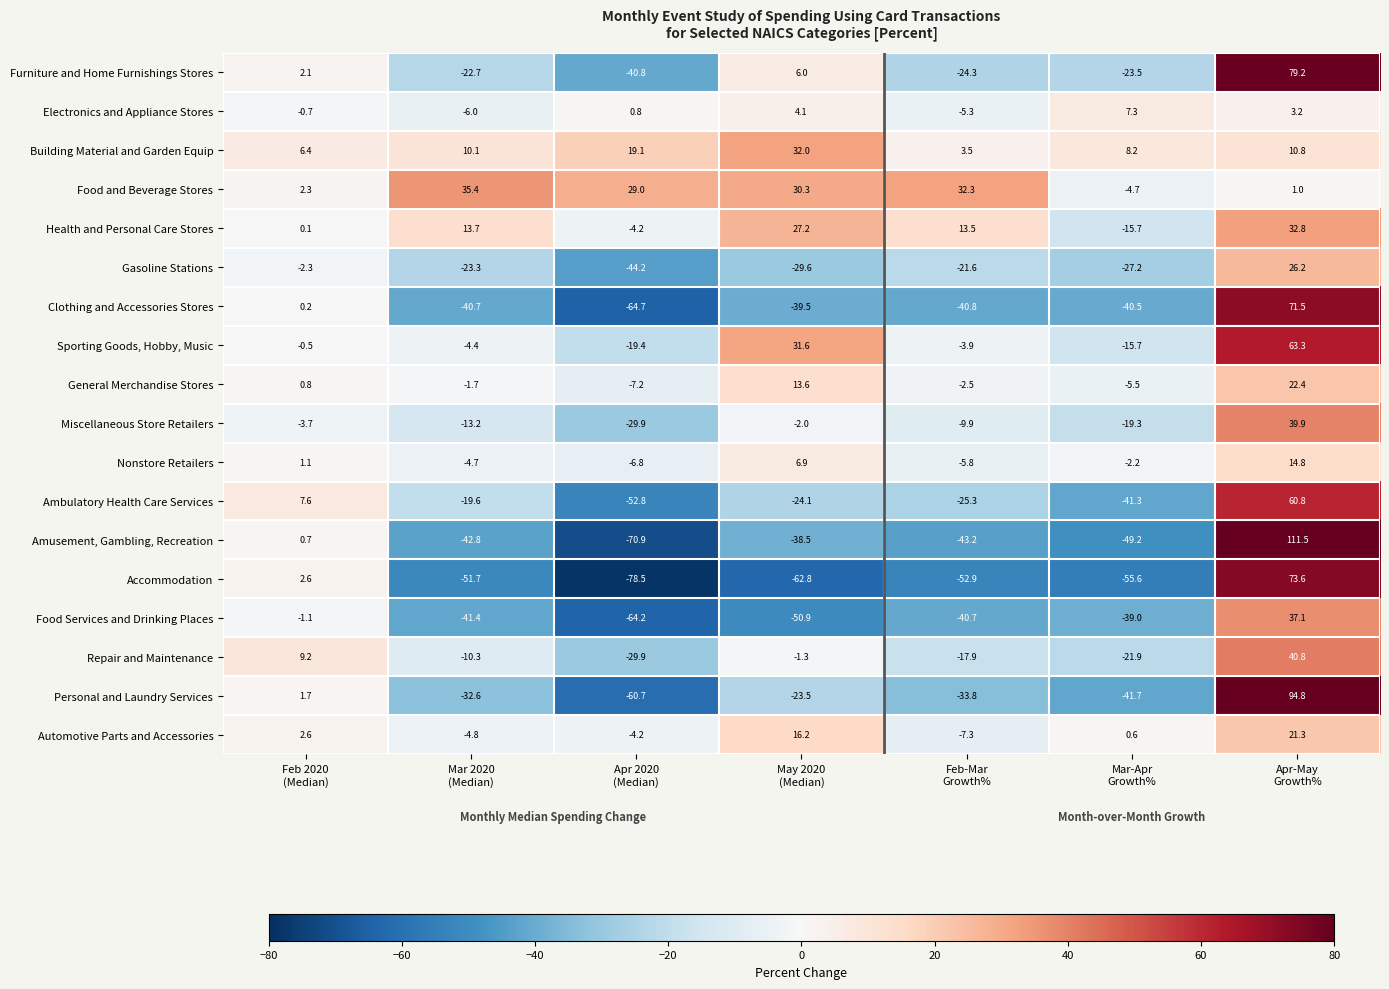

At how many categories does at least one series exceed 6?

7